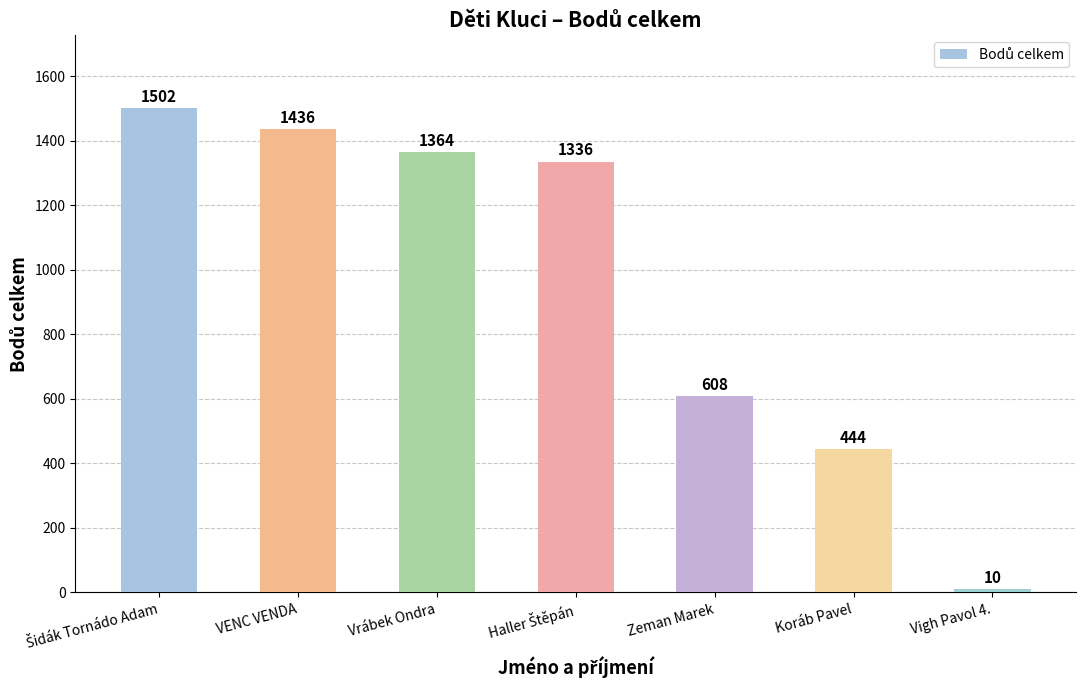

At which category does the chart reach its minimum across all series?

Vigh Pavol 4.